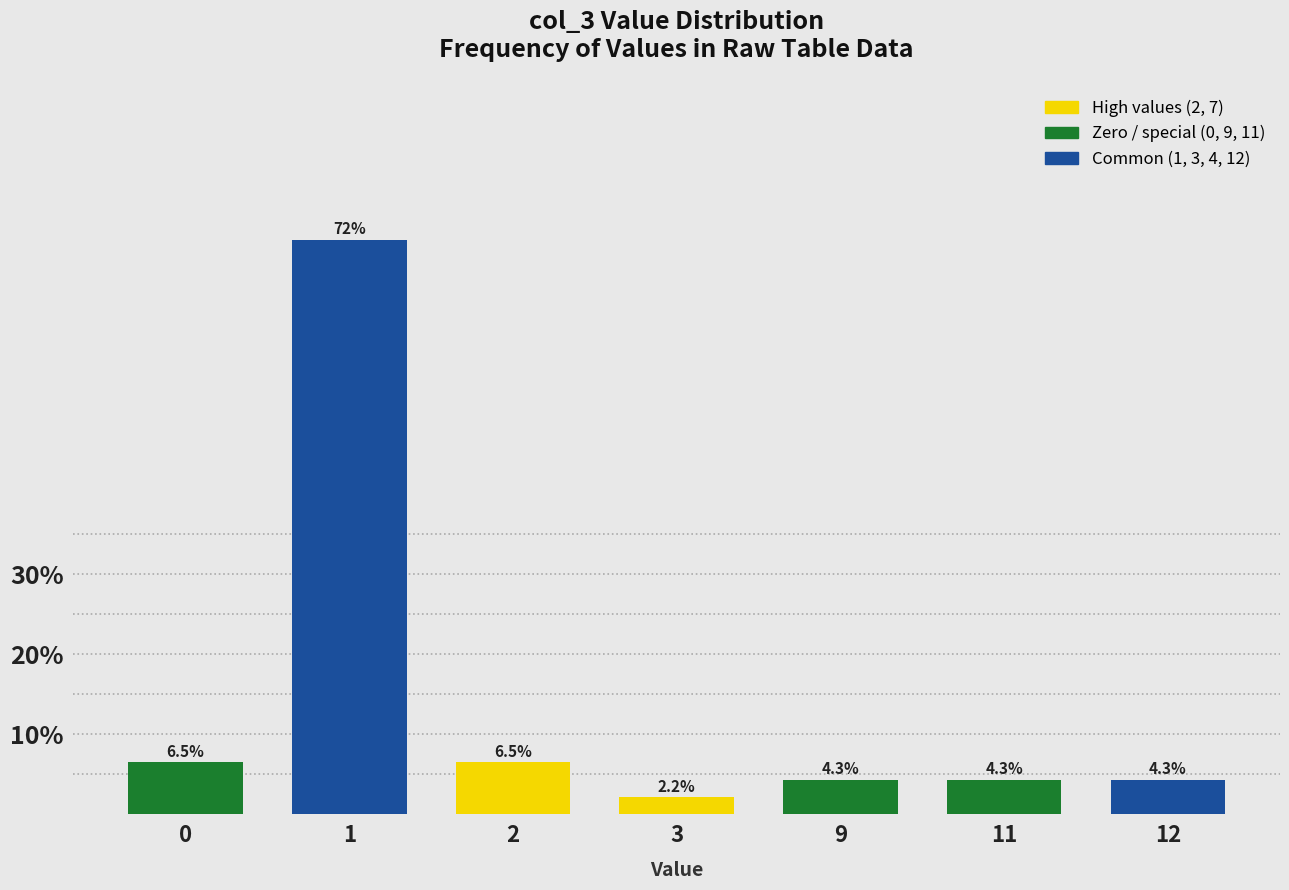

Reading left to right, transcribe all the data shown in this chart.

0=6.5	1=71.7	2=6.5	3=2.2	9=4.3	11=4.3	12=4.3